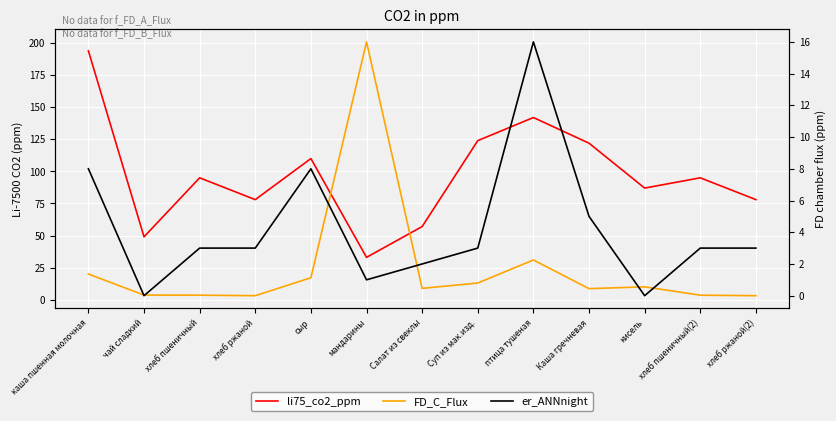

True or false: er_ANNnight and li75_co2_ppm cross at least once.

False